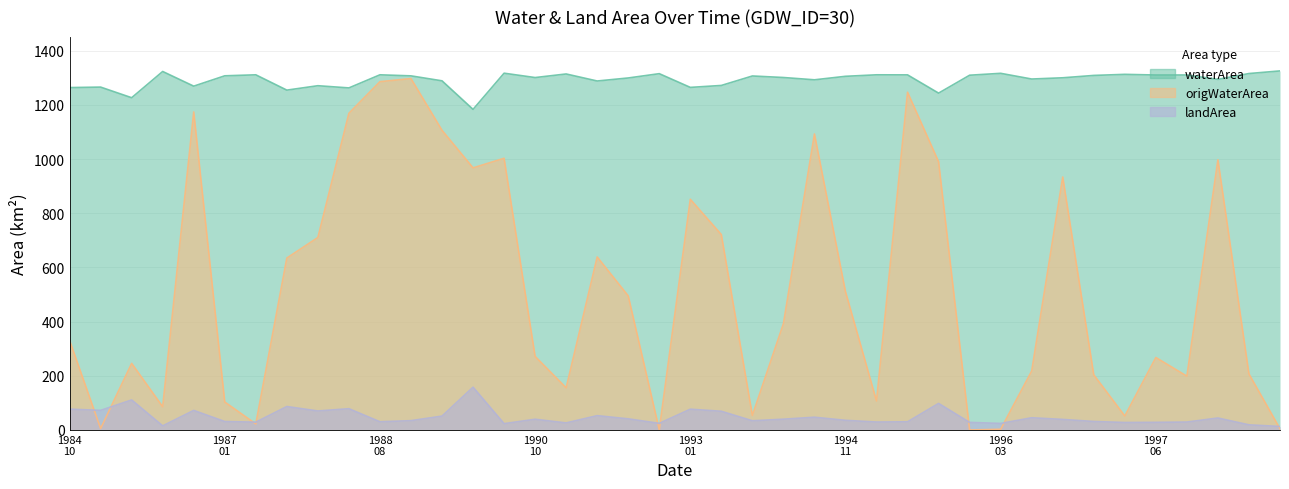

True or false: waterArea and origWaterArea cross at least once.

False